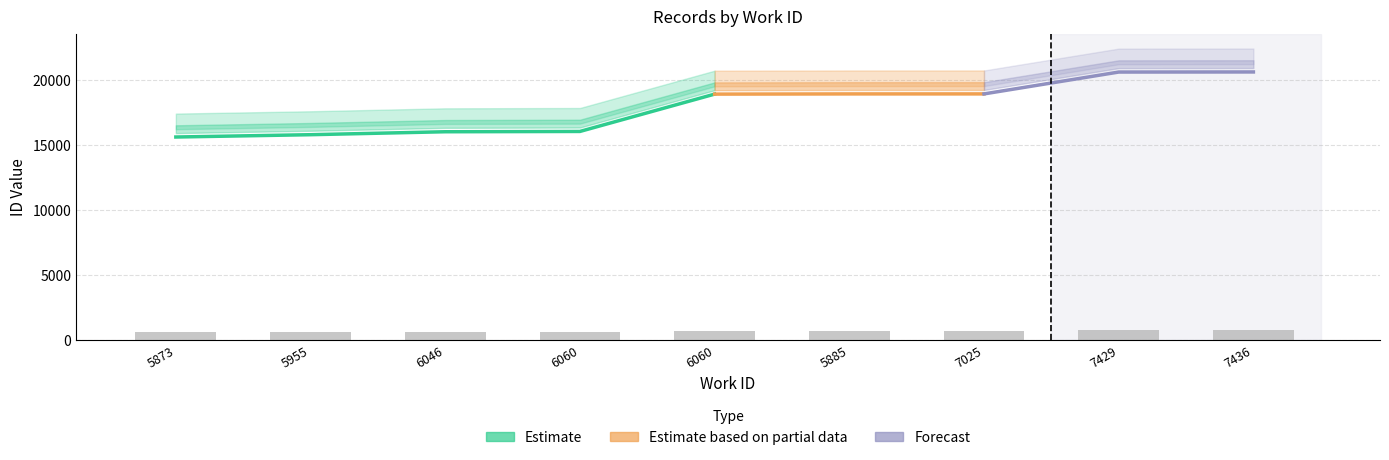

At which category does the chart reach its peak across all series?

7436